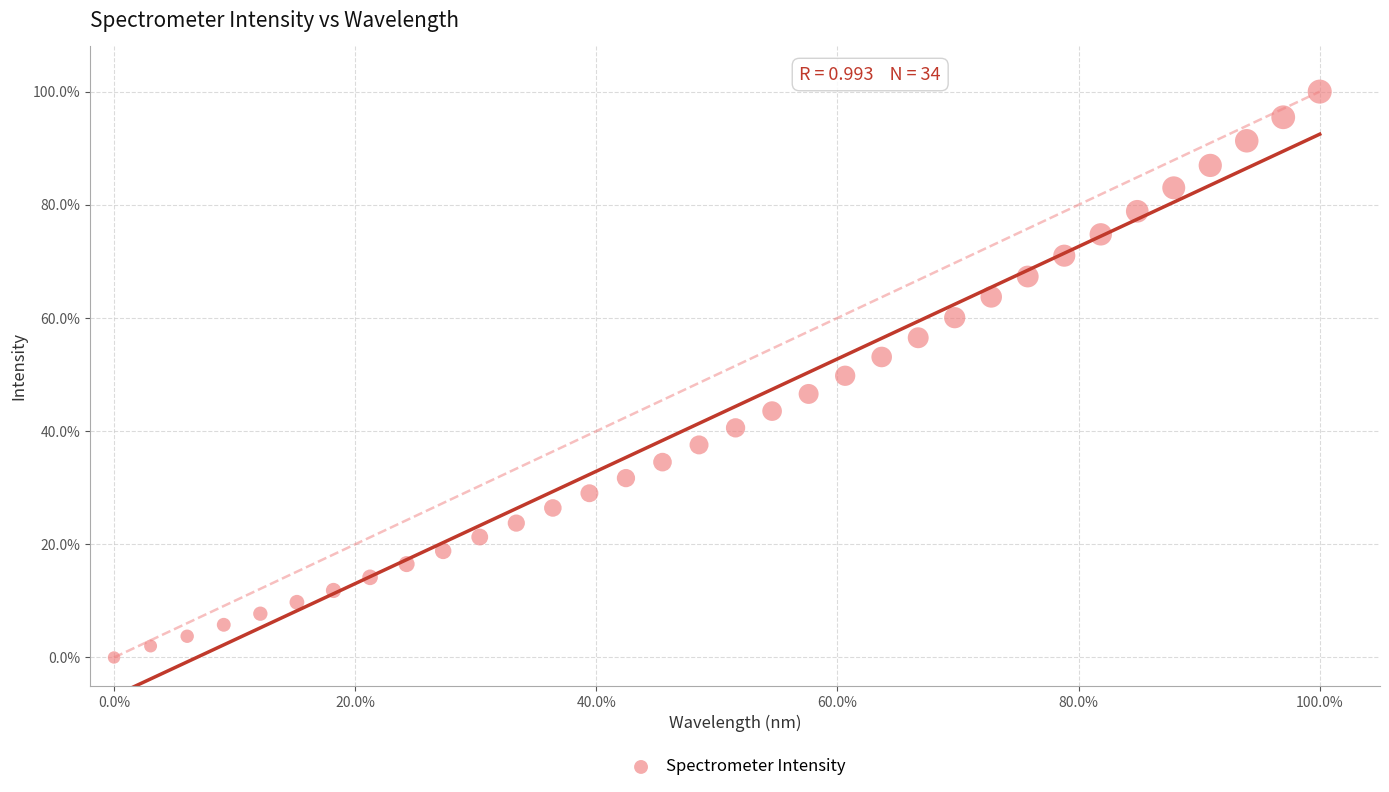

What is the range of Y values (max minus min)?

100.0